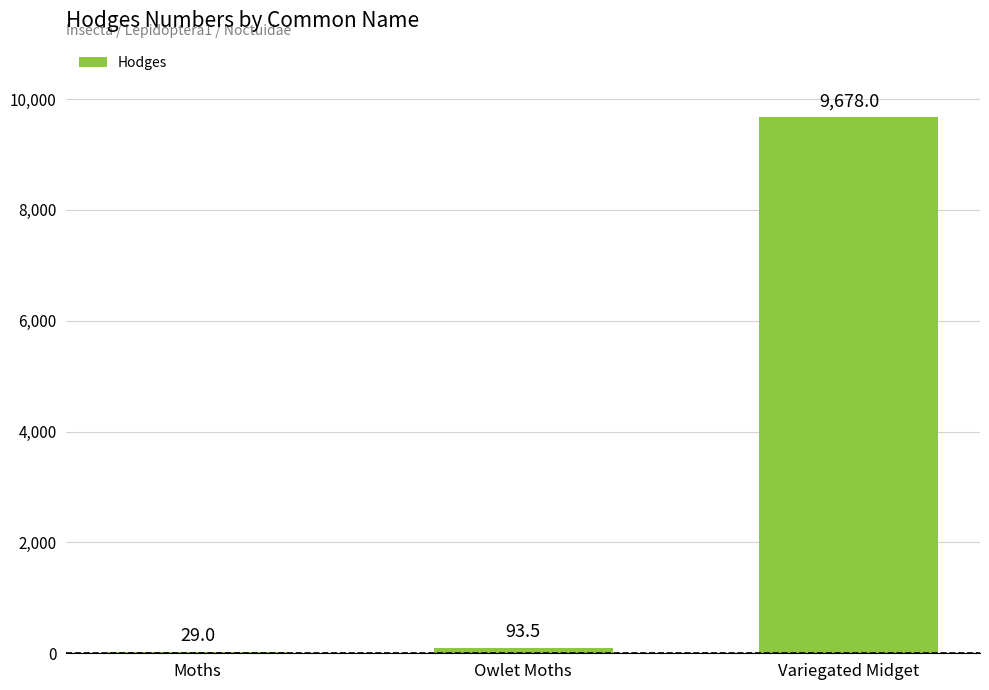

Reading right to left, transcribe all the data shown in this chart.

9678.0	93.5	29.0